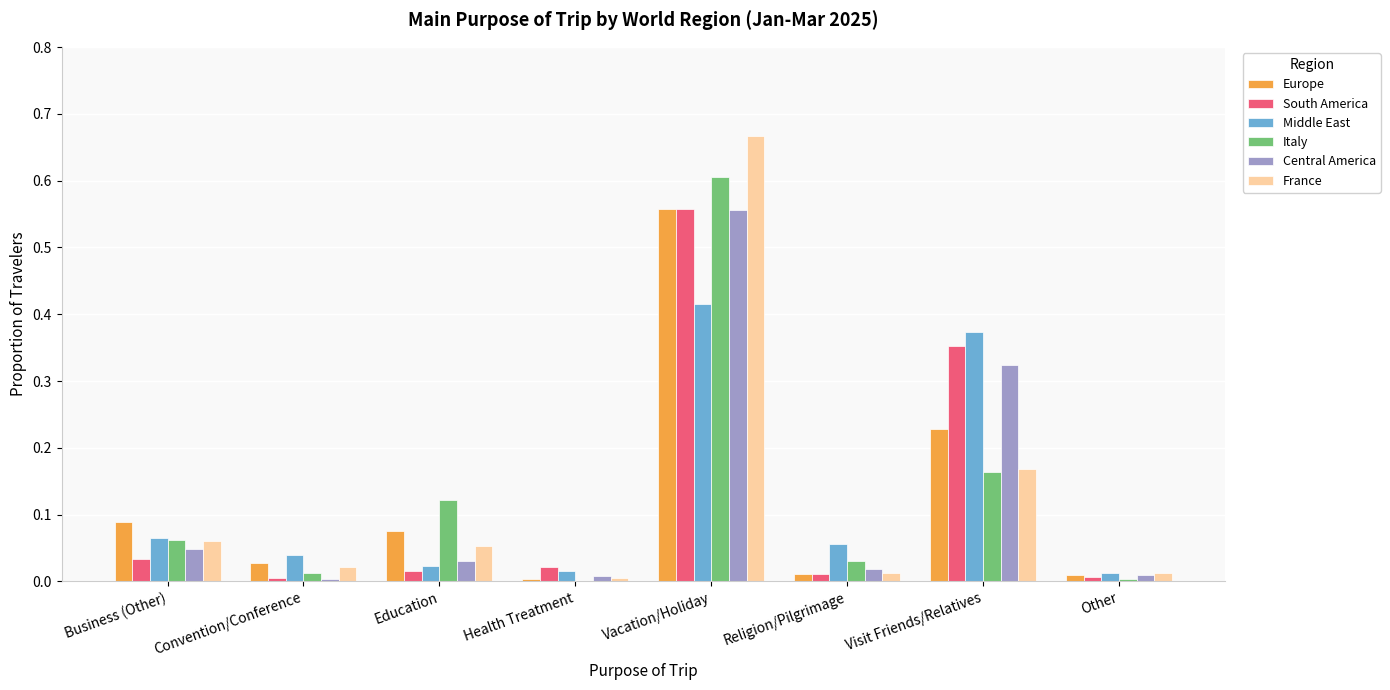

What is the total value across all series at Vacation/Holiday?

3.4